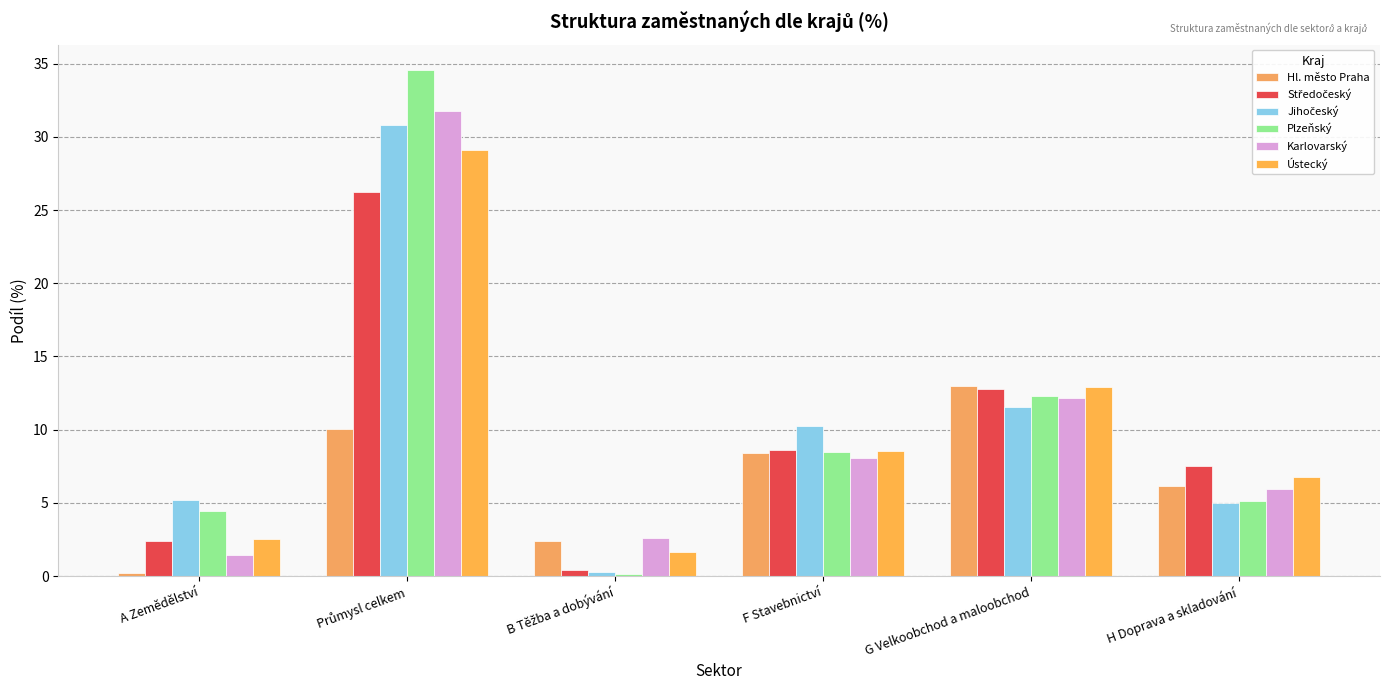

At which label does Hl. město Praha reach its peak?

G Velkoobchod a maloobchod